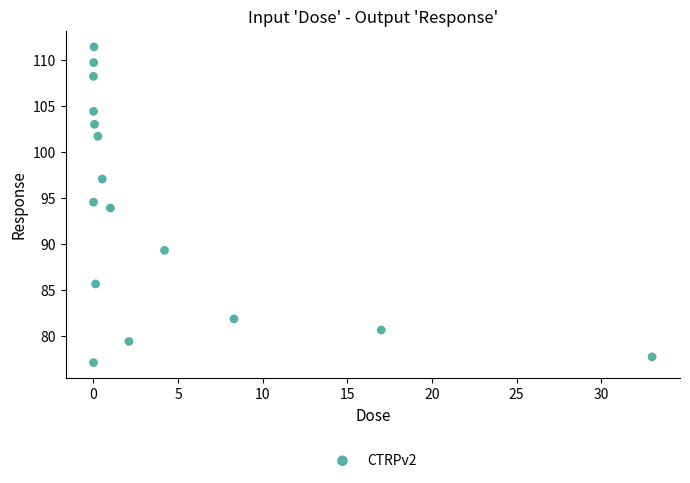

What is the range of Y values (max minus min)?

34.3